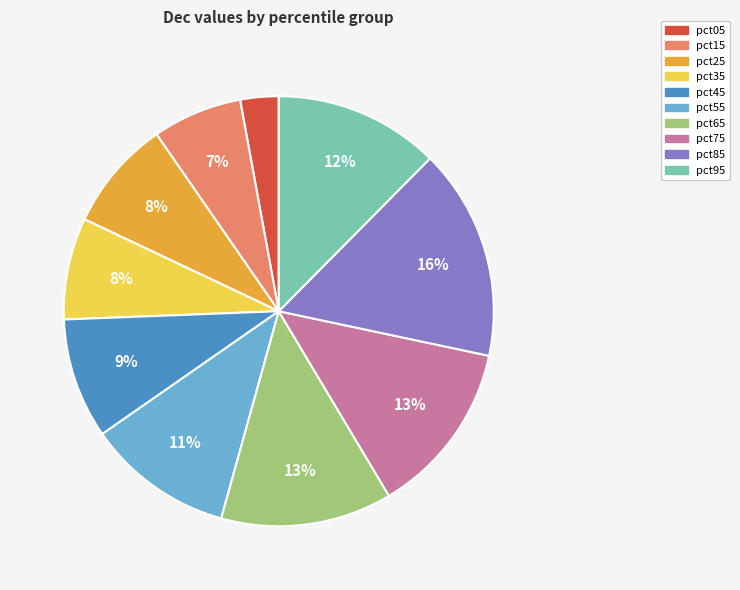

Does any single category account for the majority?

No